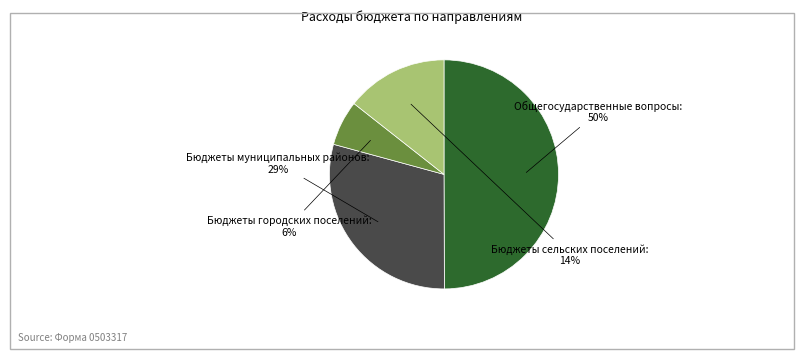

To the nearest percent, what is the average slice percentage?

25%